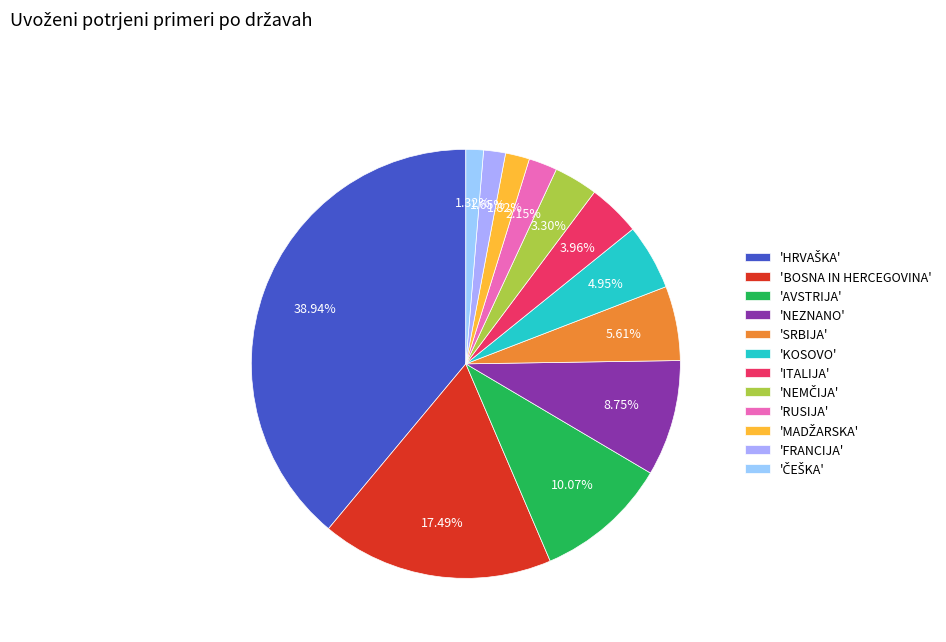

How many slices are in this pie chart?

12